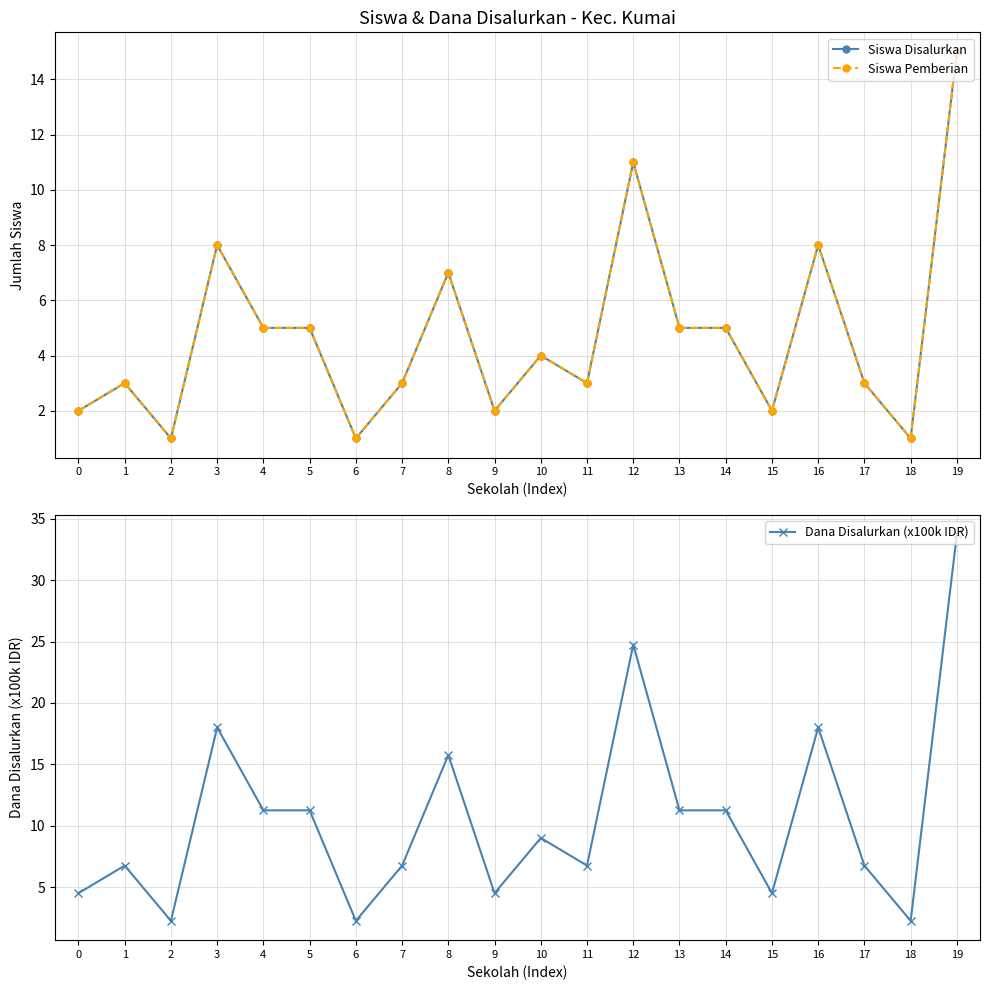

Reading left to right, what are all the values shown in this chart?

Siswa Disalurkan: 2.0	3.0	1.0	8.0	5.0	5.0	1.0	3.0	7.0	2.0	4.0	3.0	11.0	5.0	5.0	2.0	8.0	3.0	1.0	15.0
Siswa Pemberian: 2.0	3.0	1.0	8.0	5.0	5.0	1.0	3.0	7.0	2.0	4.0	3.0	11.0	5.0	5.0	2.0	8.0	3.0	1.0	15.0
Dana Disalurkan (x100k IDR): 4.5	6.8	2.2	18.0	11.2	11.2	2.2	6.8	15.8	4.5	9.0	6.8	24.8	11.2	11.2	4.5	18.0	6.8	2.2	33.8